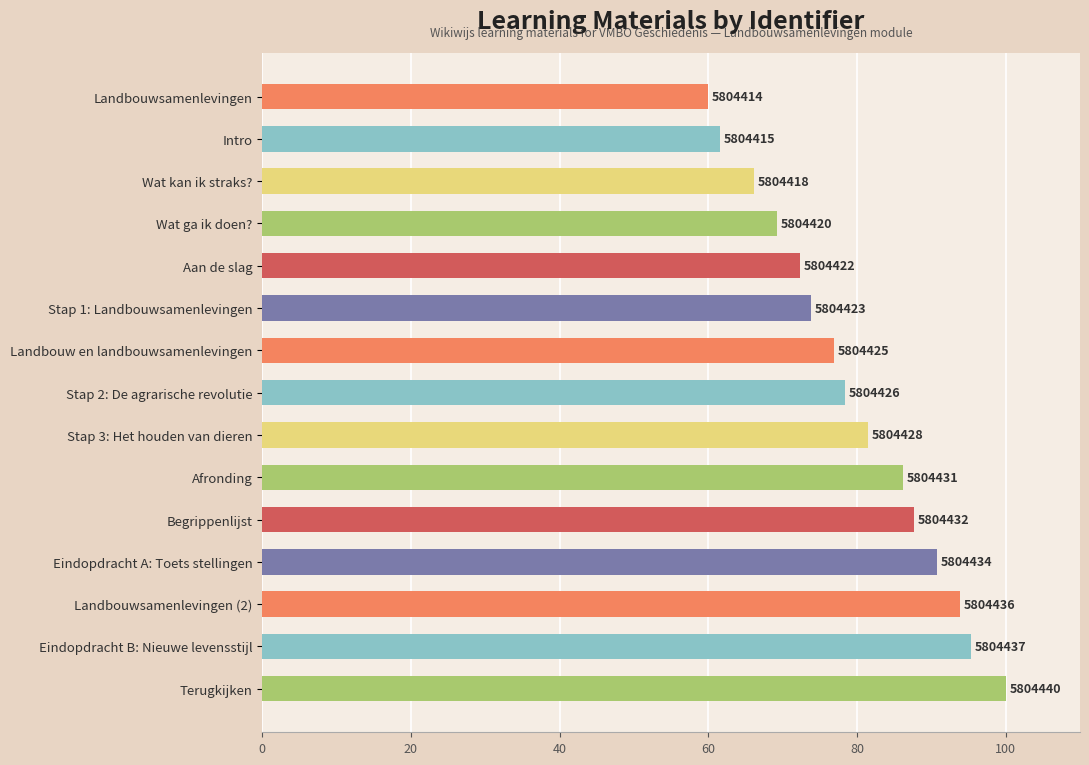

What is the sum of all values?

1193.8